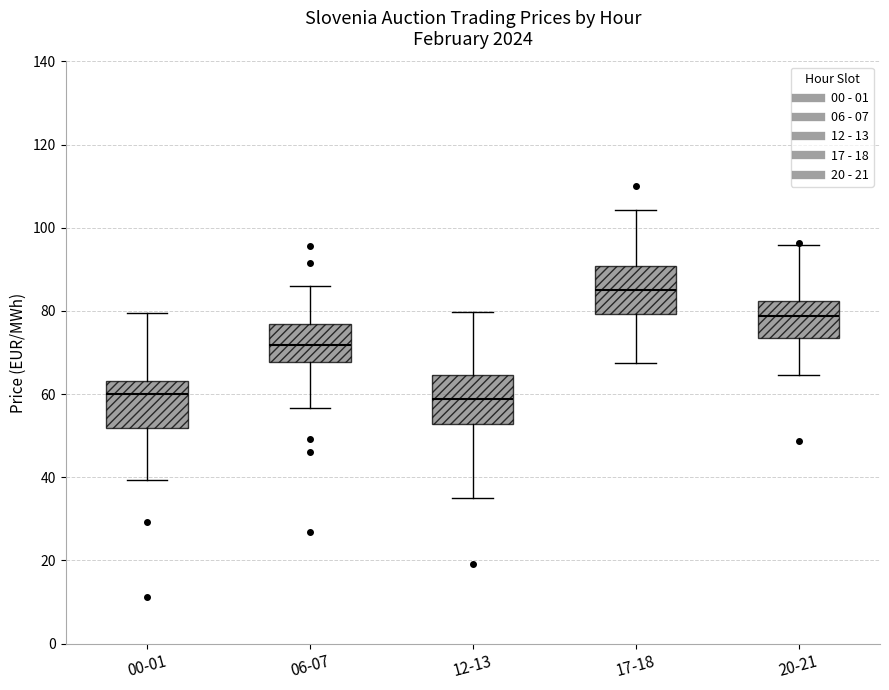

Reading left to right, transcribe this box plot: for each box, give where its median line is, the range the box spans, and where its two whiskers end, as read against the y-axis. The values are not printed on the chart, so give them approximately, as read against the axis.

00-01: median 60, box 52 to 64, whiskers 40 to 80
06-07: median 72, box 68 to 76, whiskers 56 to 86
12-13: median 58, box 52 to 64, whiskers 34 to 80
17-18: median 84, box 80 to 90, whiskers 68 to 104
20-21: median 78, box 74 to 82, whiskers 64 to 96